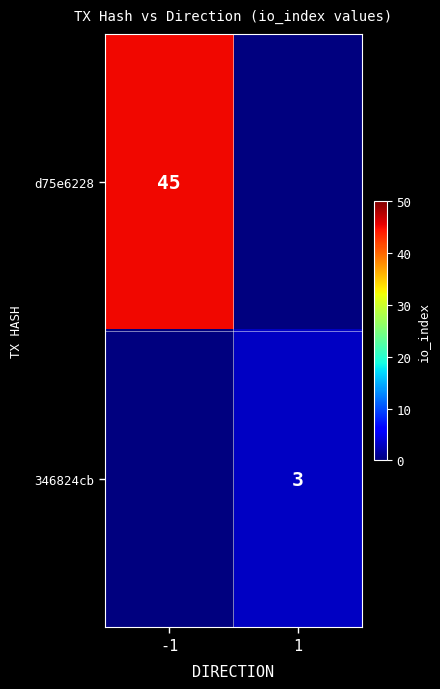

Between -1 and 1, which is larger?

-1